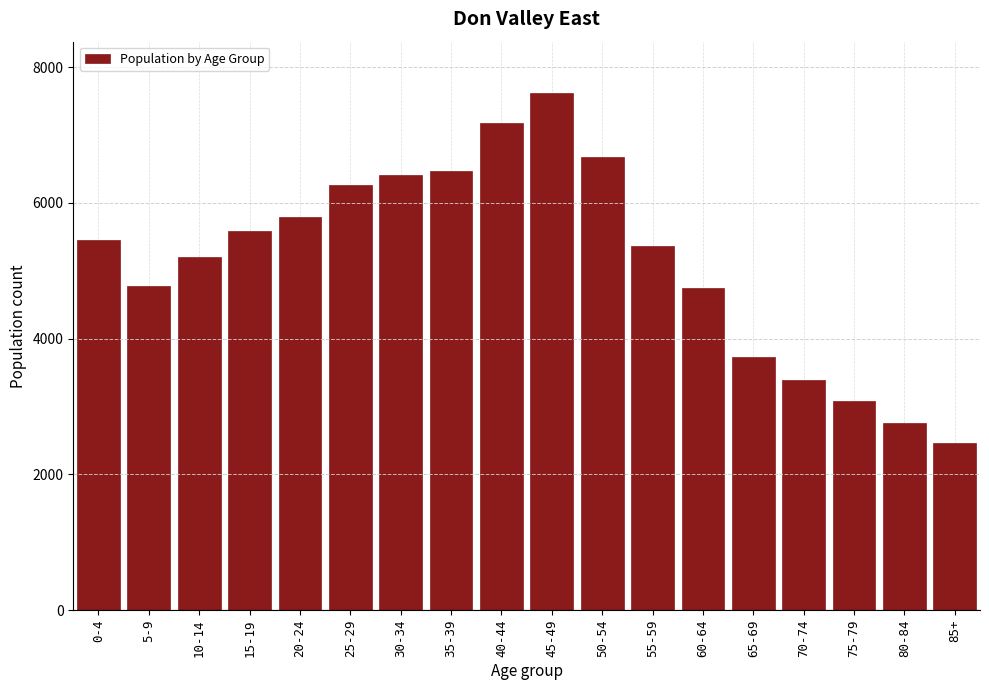

Reading left to right, transcribe all the data shown in this chart.

5450	4780	5205	5585	5790	6265	6415	6470	7180	7615	6680	5370	4740	3735	3395	3080	2760	2465